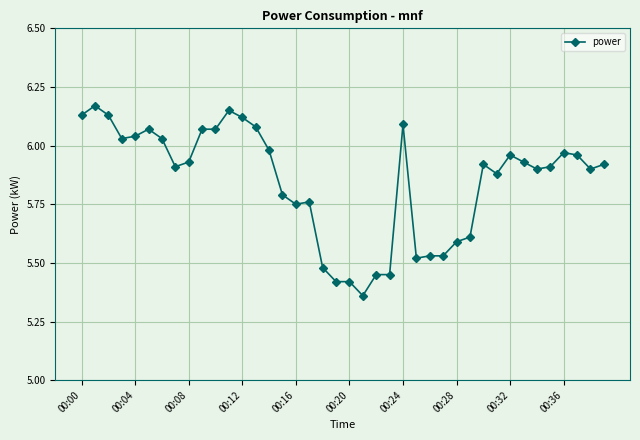

What is the difference between the second highest and minimum values?

0.8